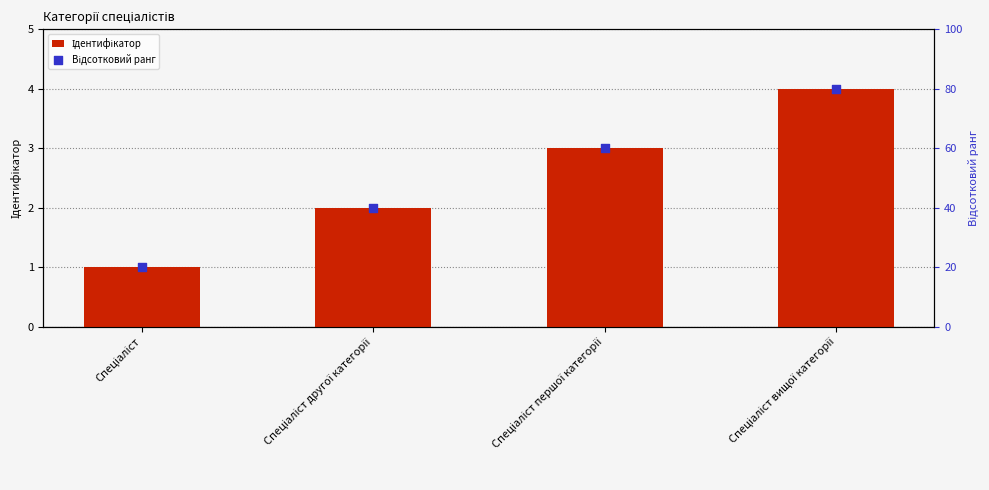

Is the value of Відсотковий ранг at Спеціаліст вищої категорії greater than the value of Ідентифікатор at Спеціаліст вищої категорії?

Yes